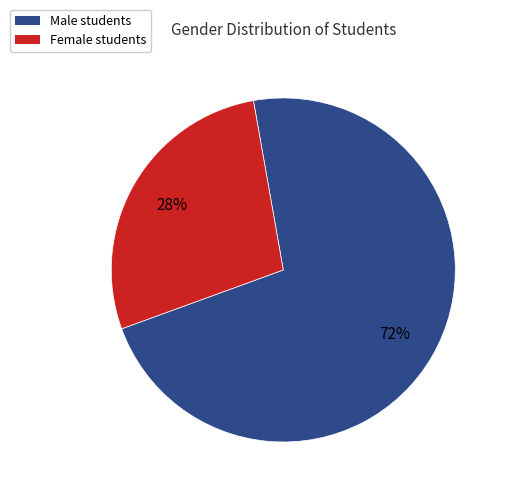

To the nearest percent, what is the average slice percentage?

50%